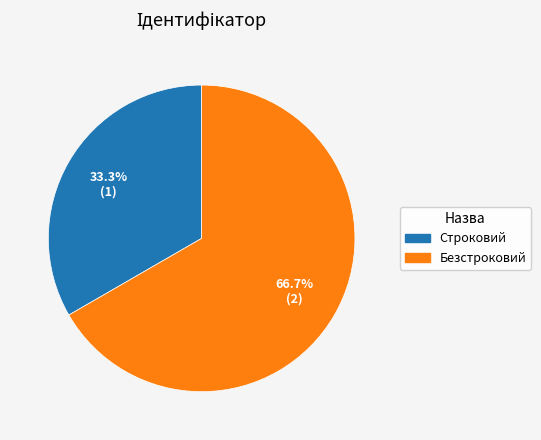

Which slice is the largest?

Безстроковий